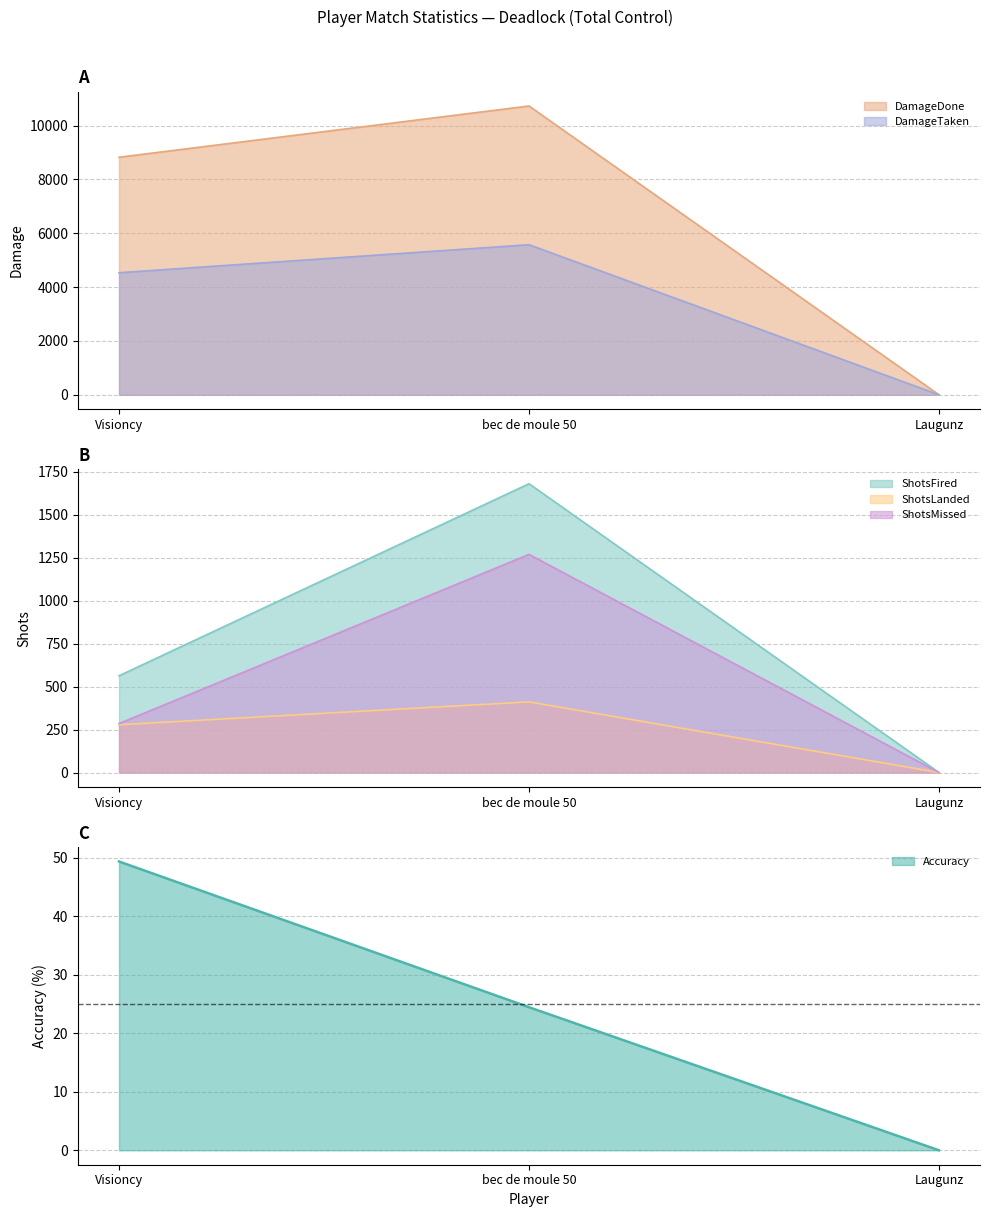

What are all the series names shown in the legend?

Accuracy, DamageDone, DamageTaken, ShotsFired, ShotsLanded, ShotsMissed